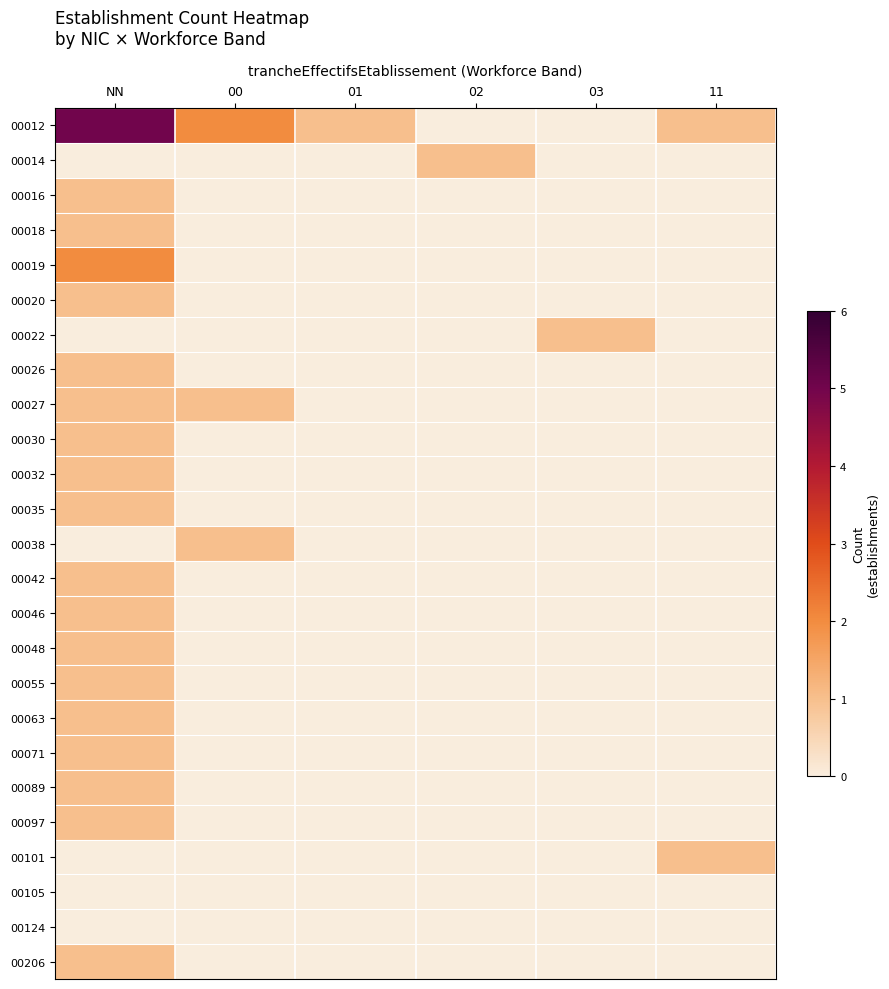

How many data points does each series have?

6